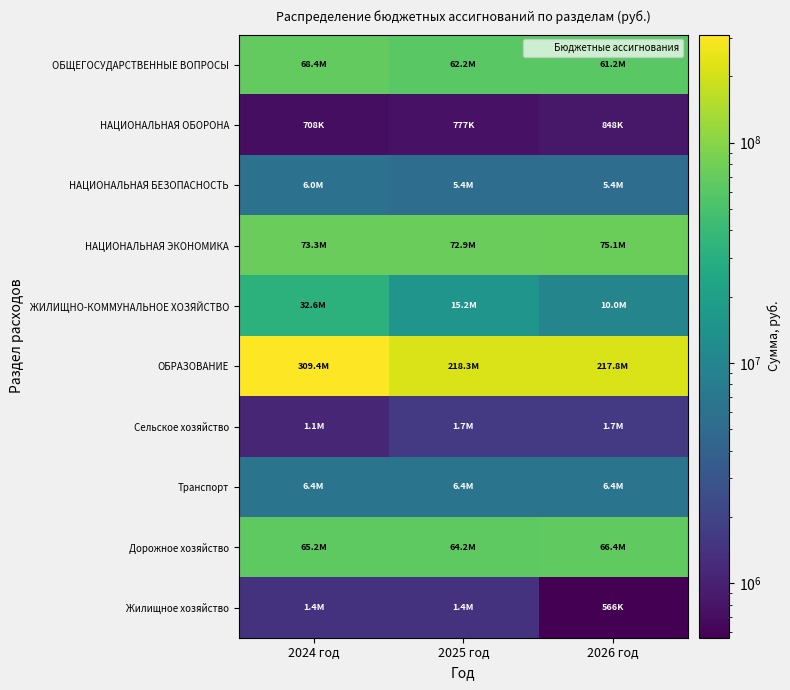

Which series has the largest range (max minus min)?

ОБРАЗОВАНИЕ